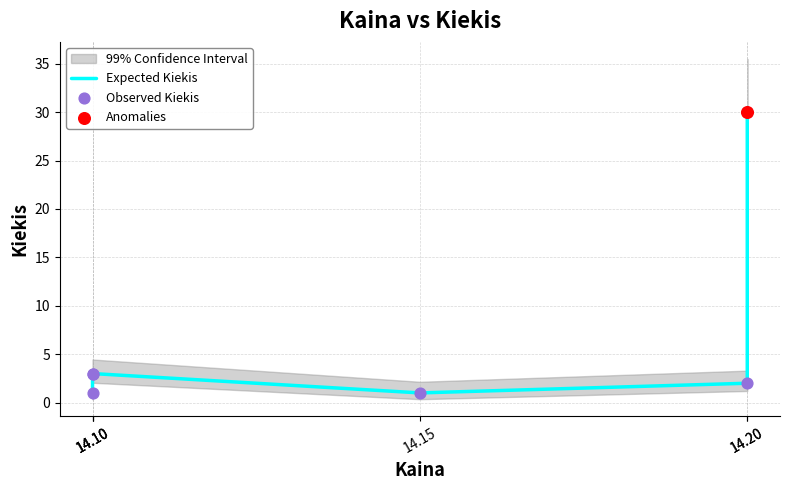

Which series has the largest total across all categories?

Expected Kiekis